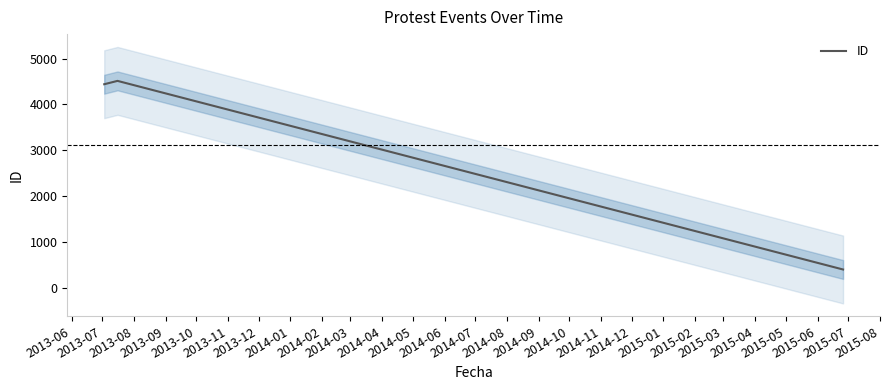

What is the maximum value for ID?

4514